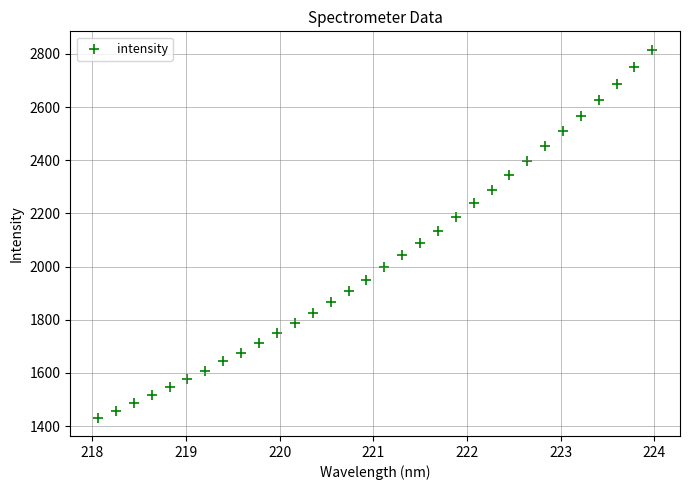

What is the range of Y values (max minus min)?

1383.7